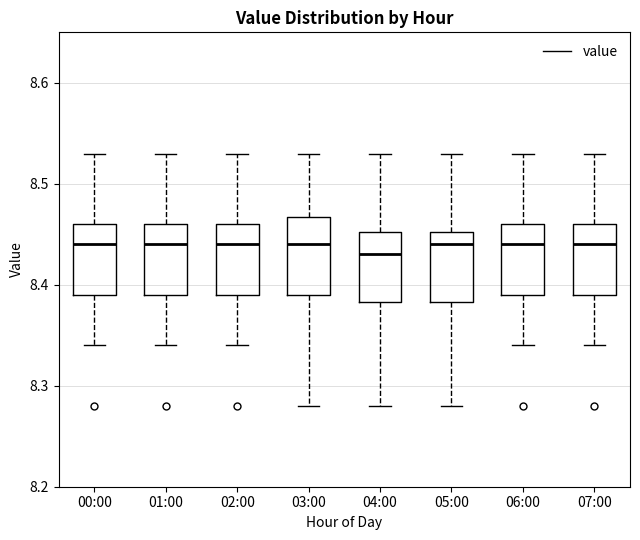

Where is the lower edge of the box for 00:00 on the y-axis? The values are not printed on the chart, so give them approximately, as read against the axis.

8.39